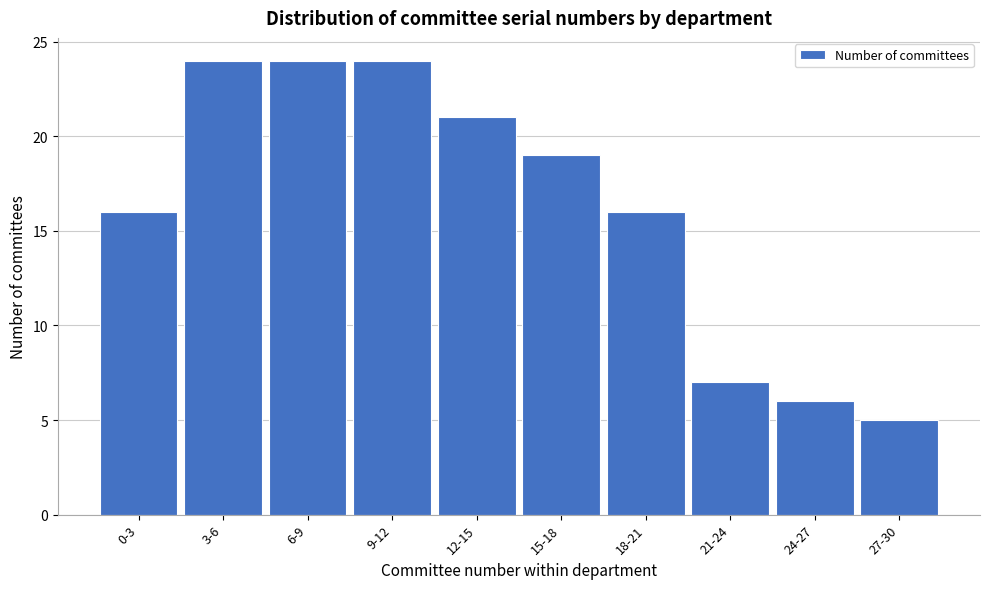

Reading right to left, extract all data points from this chart.

27-30=5	24-27=6	21-24=7	18-21=16	15-18=19	12-15=21	9-12=24	6-9=24	3-6=24	0-3=16